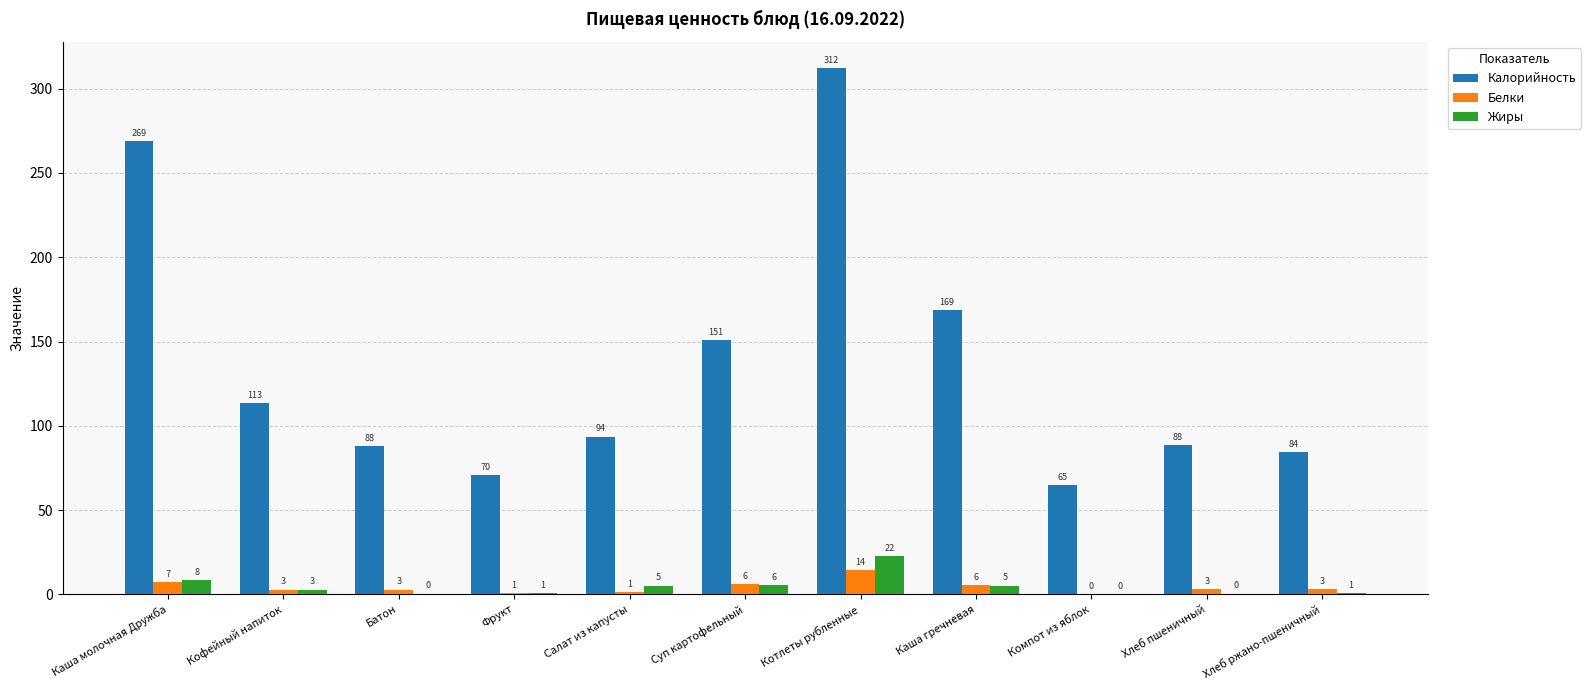

At which label does Калорийность first exceed 93?

Каша молочная Дружба